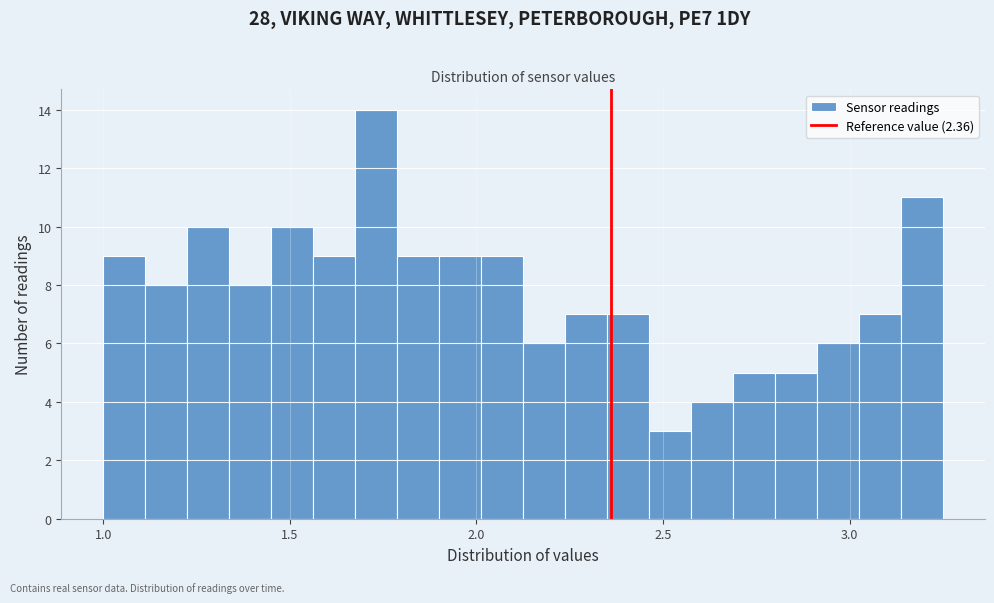

Around what value on the x-axis is the tallest bar? Give the approximate position of its centre, as read against the axis.

1.75